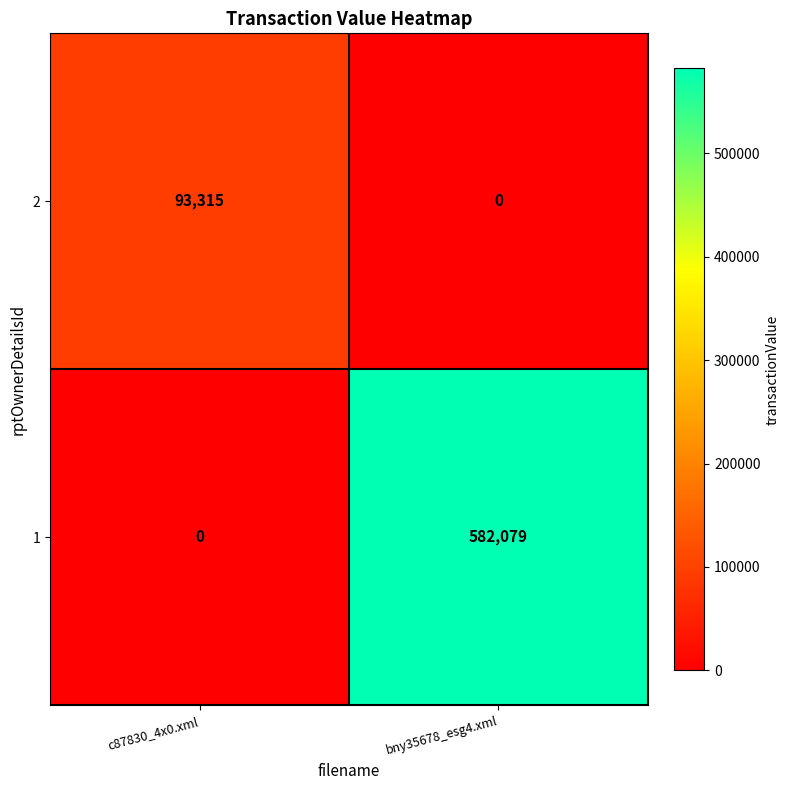

What is the sum of all 2 values?

93315